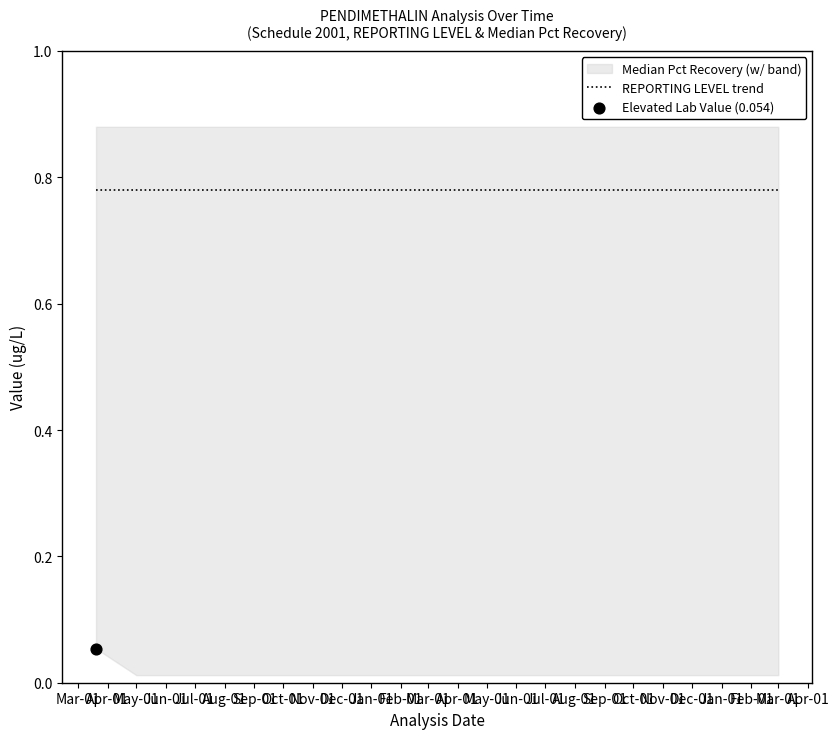

Which series has the largest total across all categories?

Median Pct Recovery